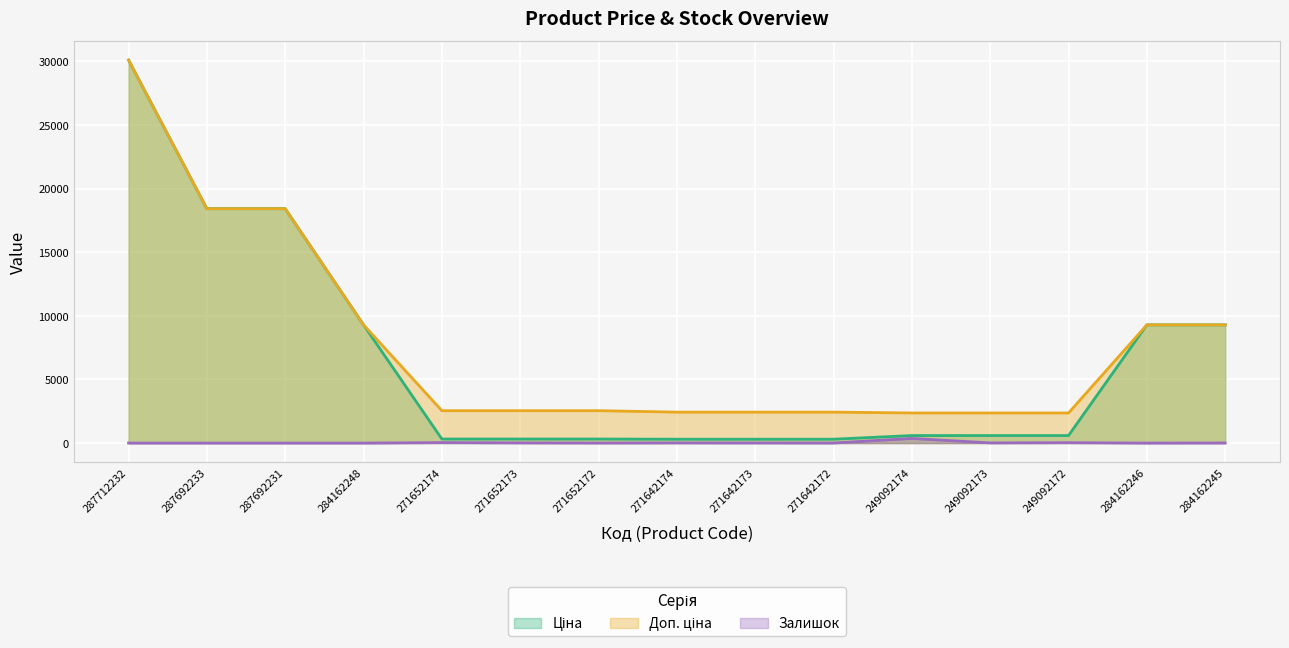

What is the difference between the Ціна values at 249092174 and 271642173?

287.5